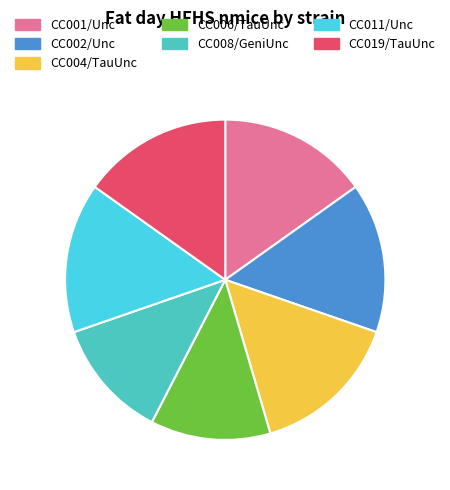

True or false: CC008/GeniUnc accounts for 12% of the total.

True